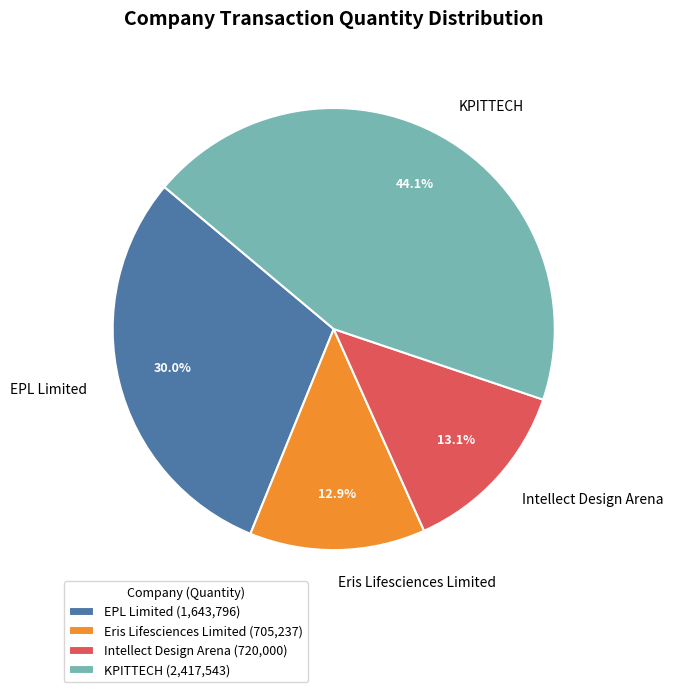

To the nearest percent, what is the difference between the largest and smallest slice percentages?

31%